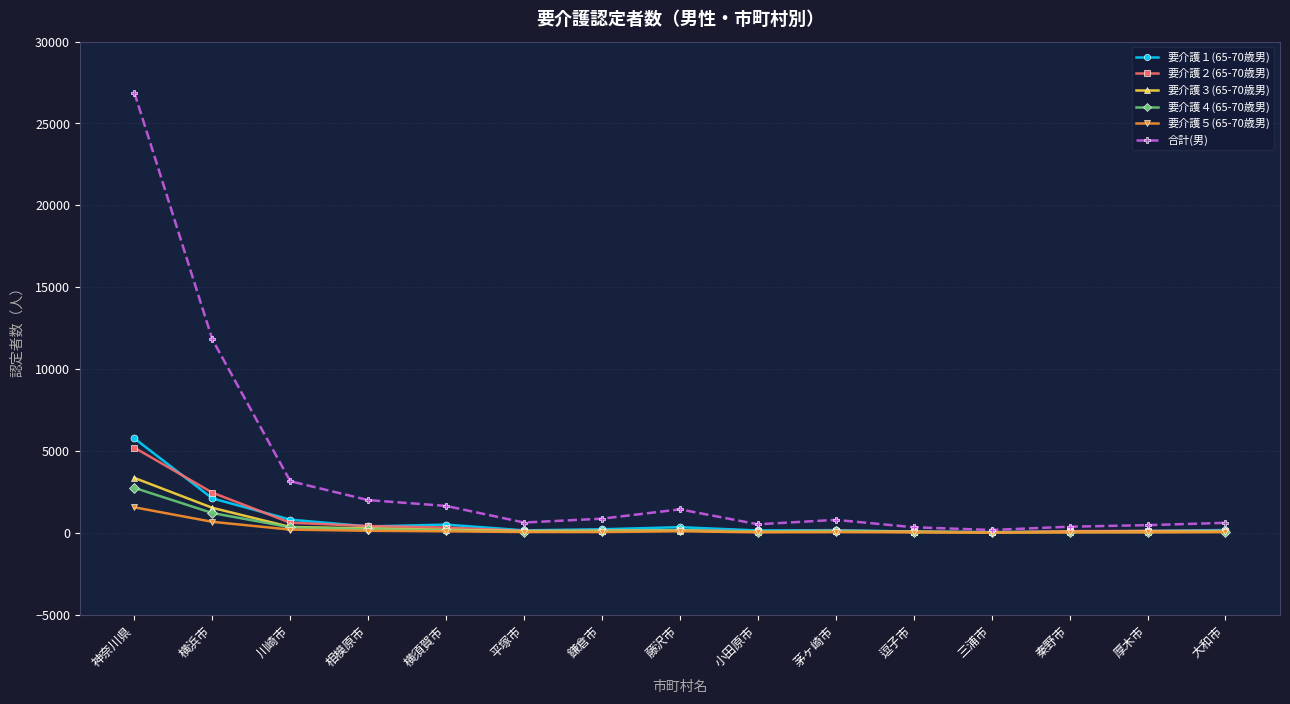

The value of 要介護１(65-70歳男) at 相模原市 is 387. True or false?

True